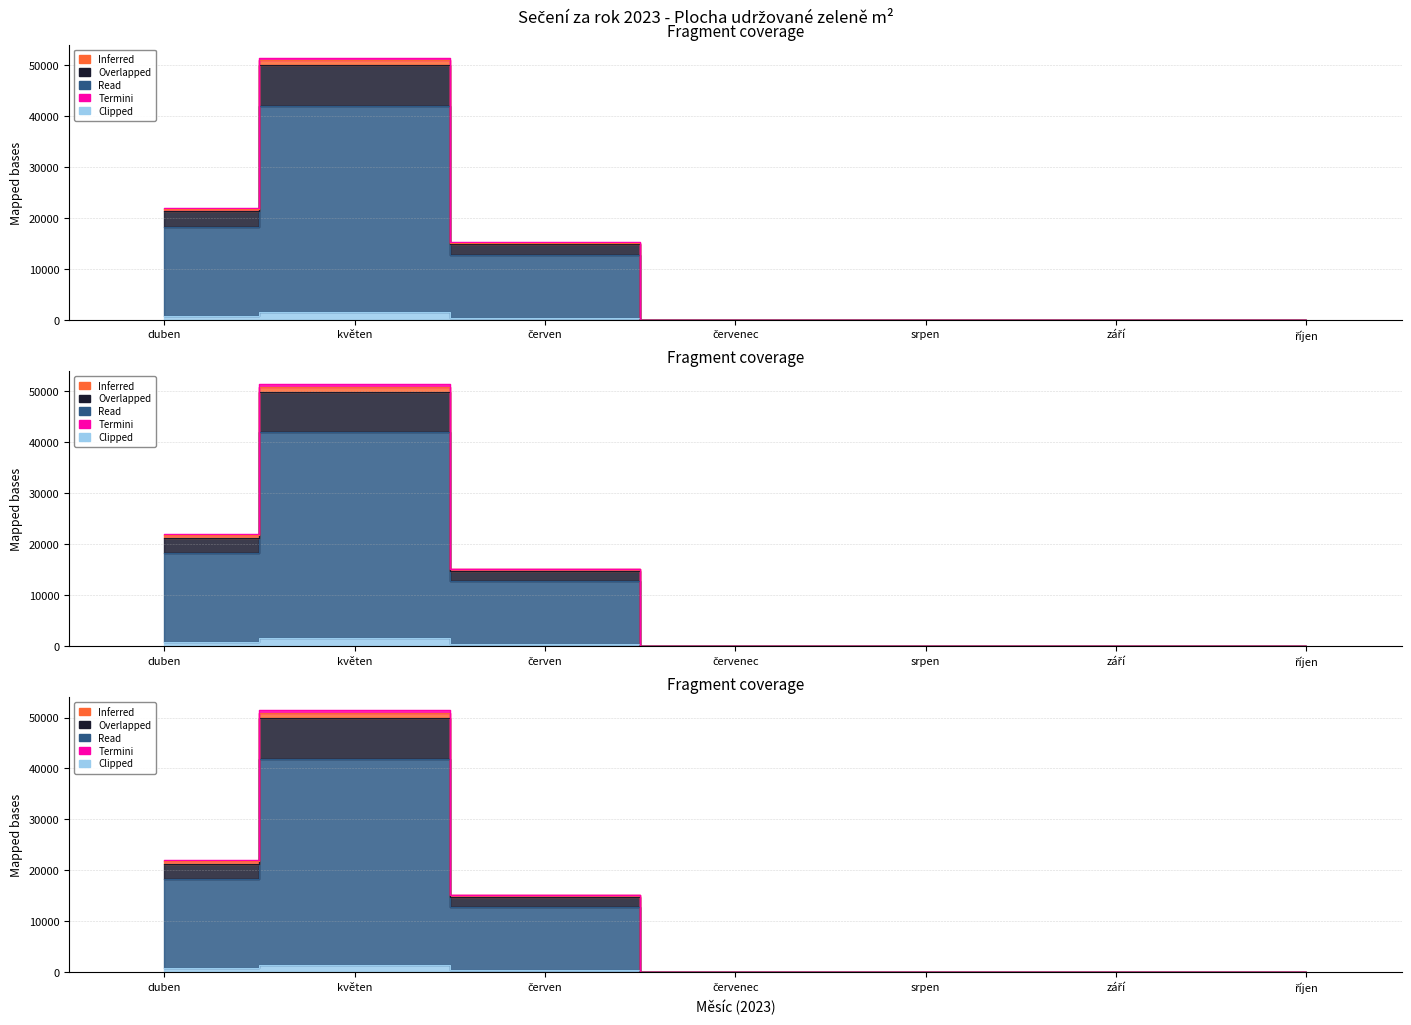

Which category has the highest value in the Overlapped series?

květen